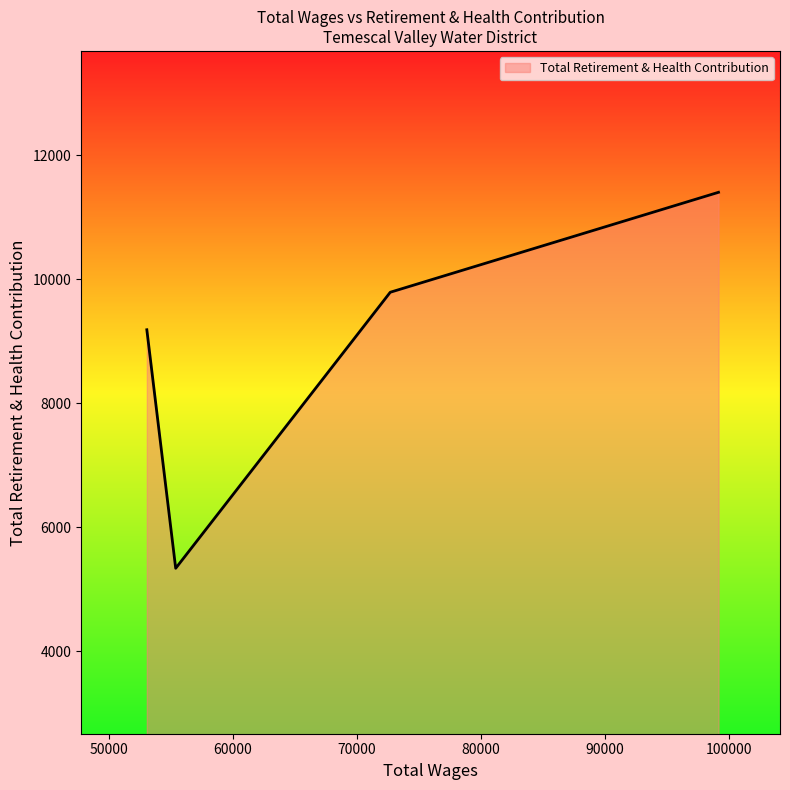

What is the minimum value shown in the chart?

5336